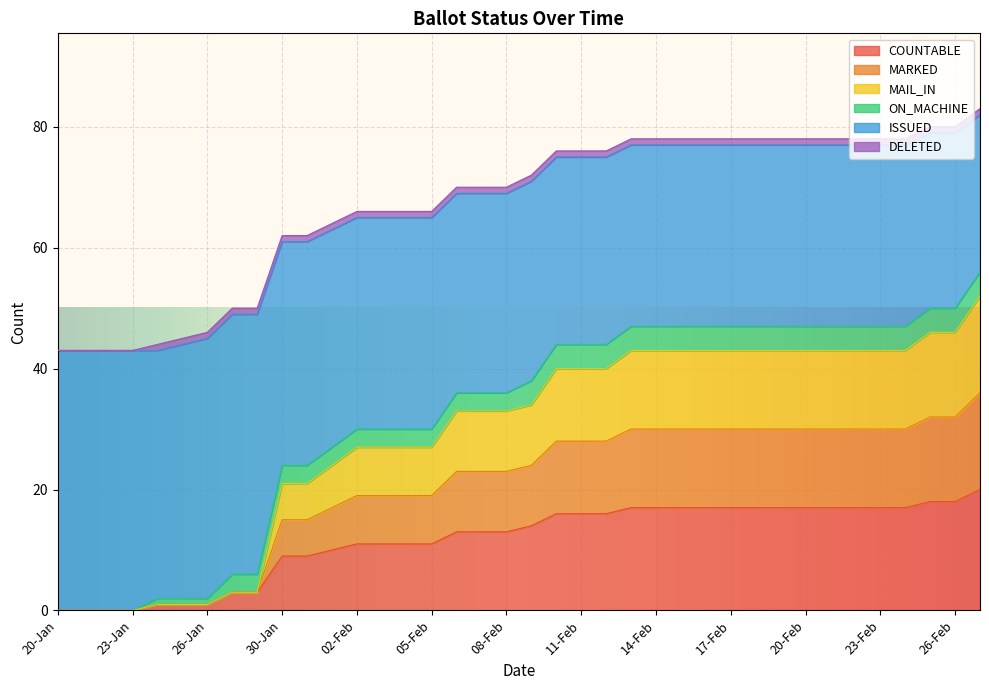

True or false: ISSUED and MARKED cross at least once.

False